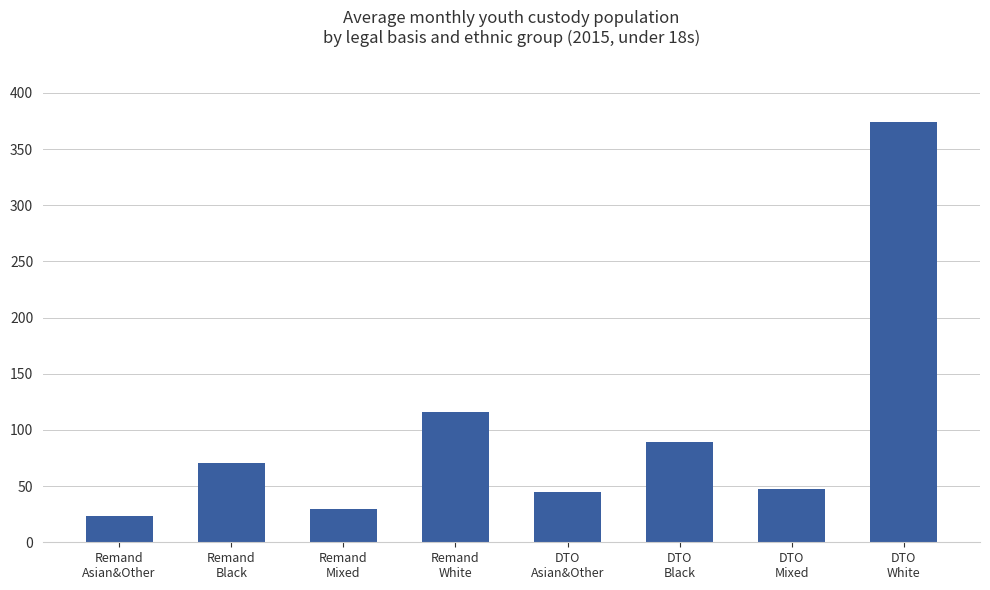

Count the number of values greater than 70.

4